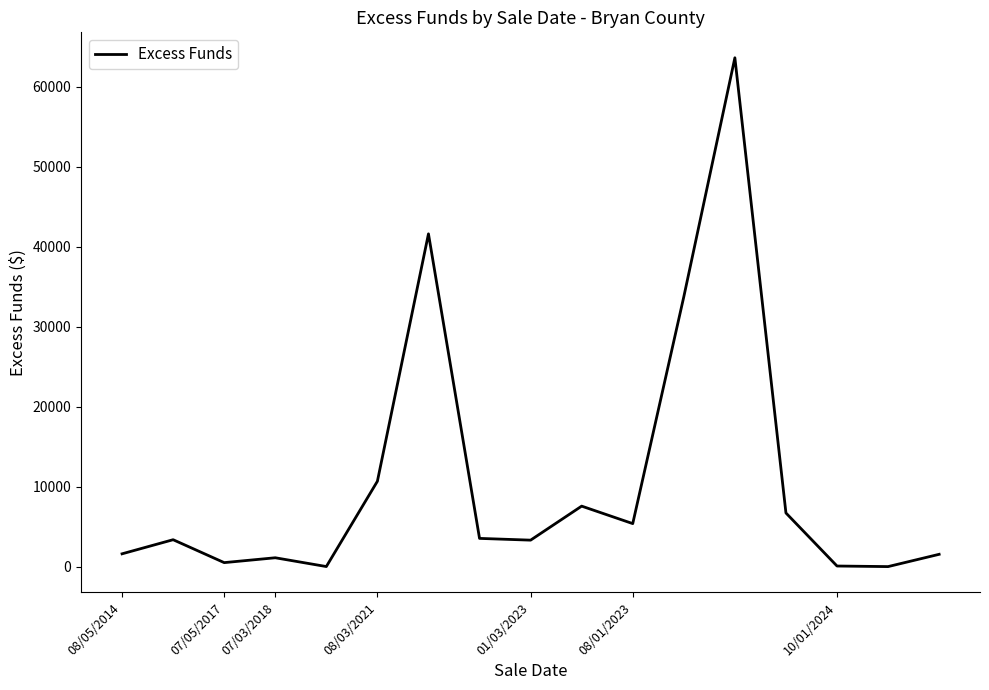

What is the greatest value displayed?

63650.2